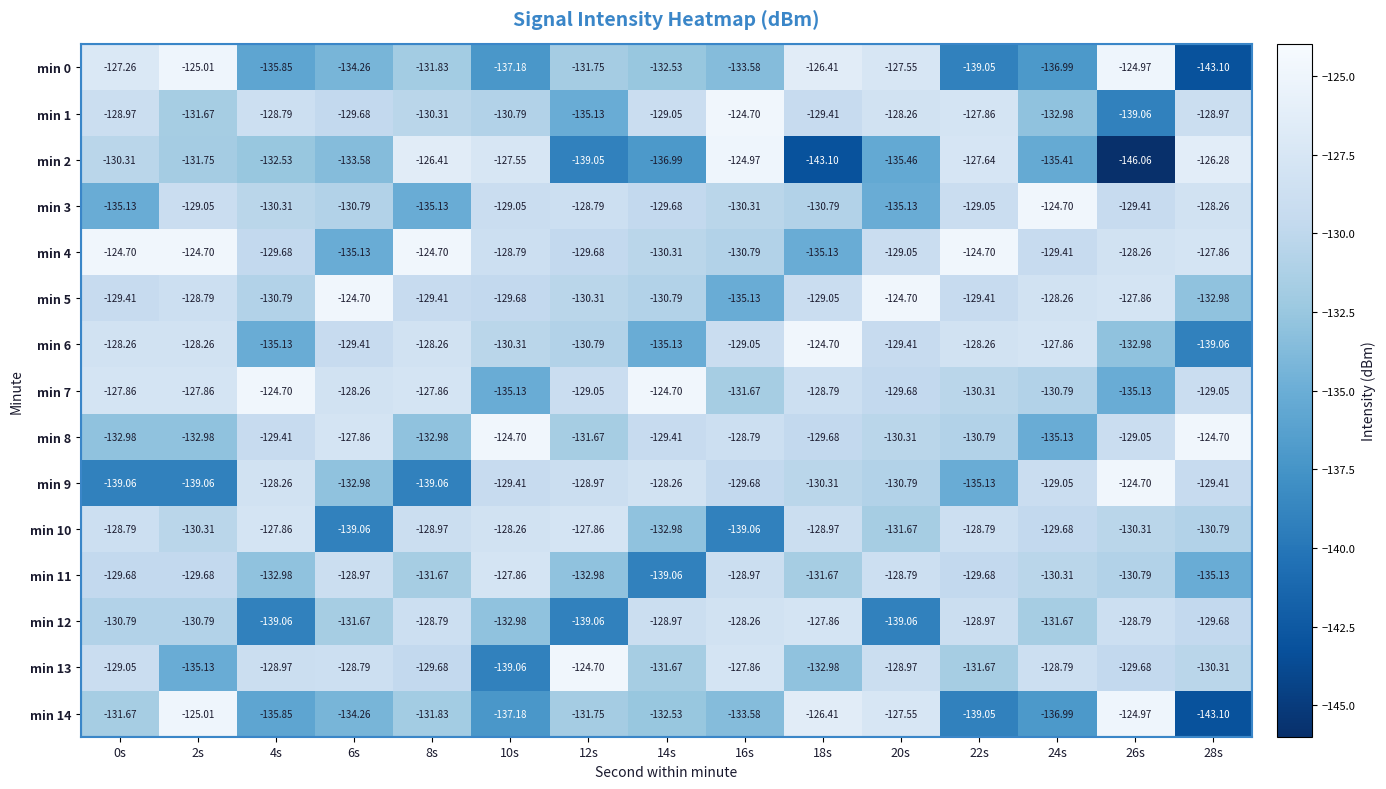

Is the value of min 11 at 2s greater than the value of min 8 at 22s?

Yes